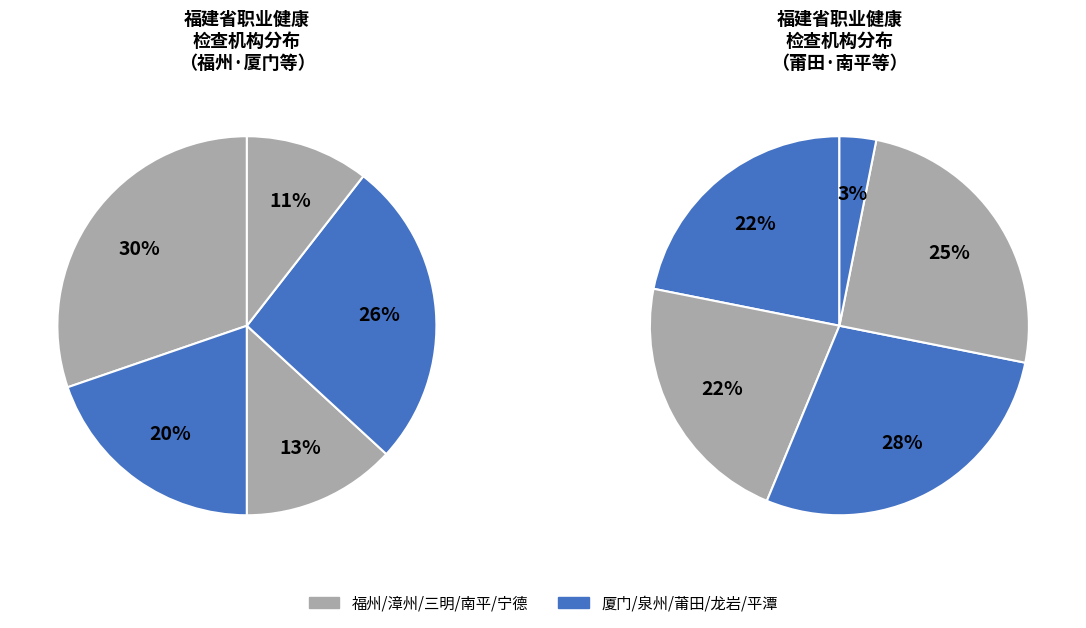

To the nearest percent, what portion does 宁德 represent?

7%